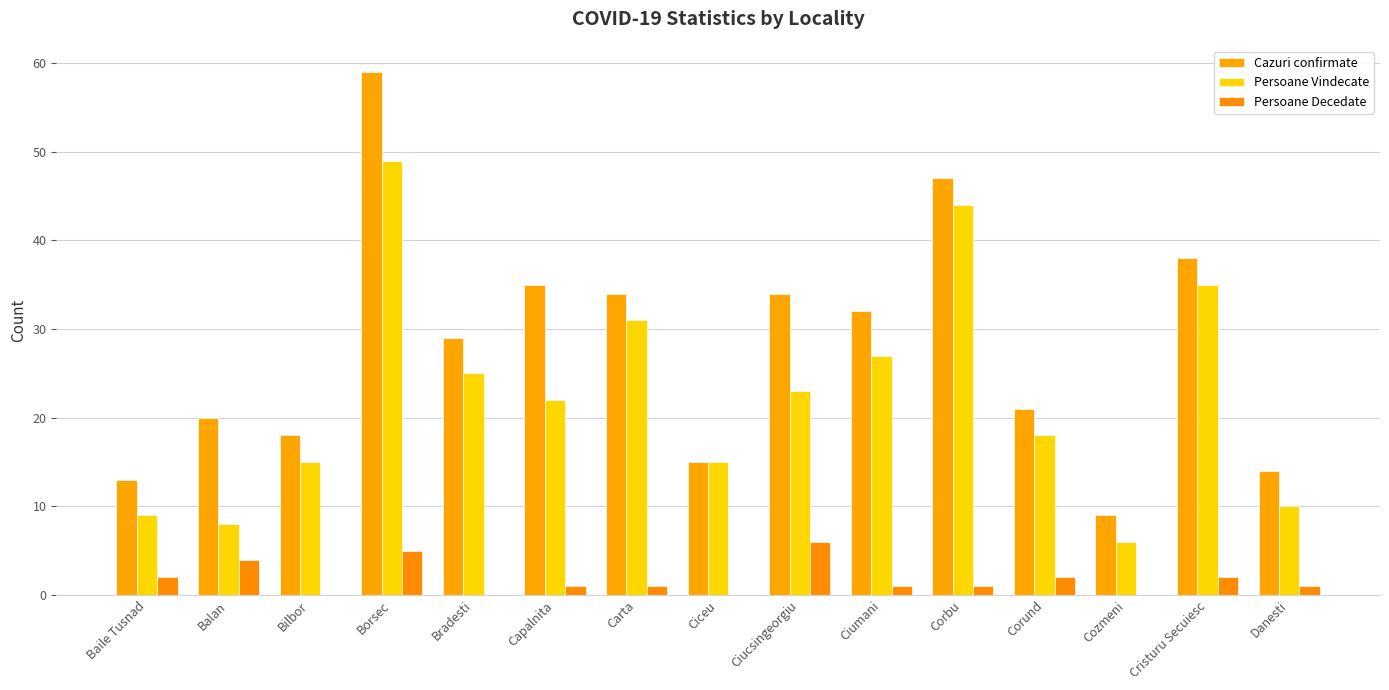

Reading left to right, list all the values displayed in this chart.

Cazuri confirmate: 13	20	18	59	29	35	34	15	34	32	47	21	9	38	14
Persoane Vindecate: 9	8	15	49	25	22	31	15	23	27	44	18	6	35	10
Persoane Decedate: 2	4	0	5	0	1	1	0	6	1	1	2	0	2	1